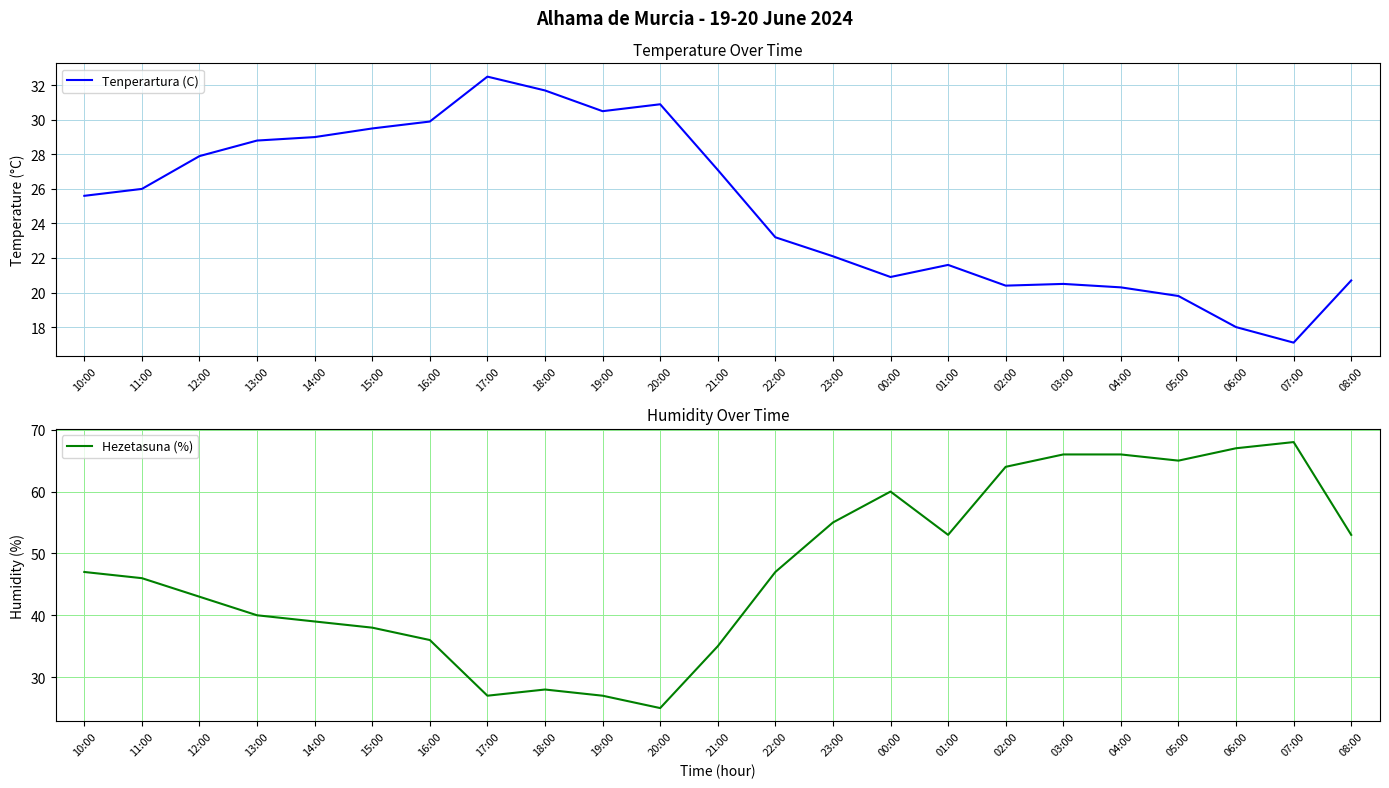

What position from the right is 14:00?

19